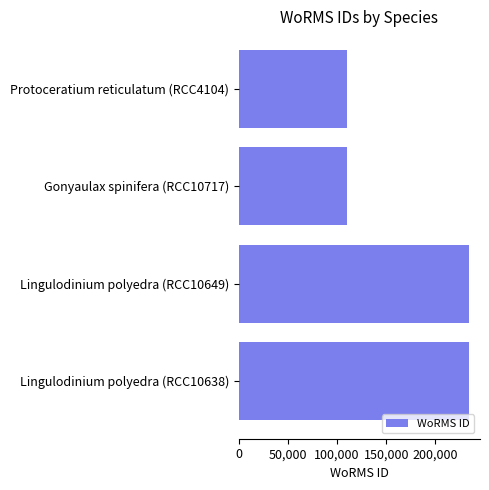

What is the change in value from Lingulodinium polyedra (RCC10649) to Gonyaulax spinifera (RCC10717)?

-123551